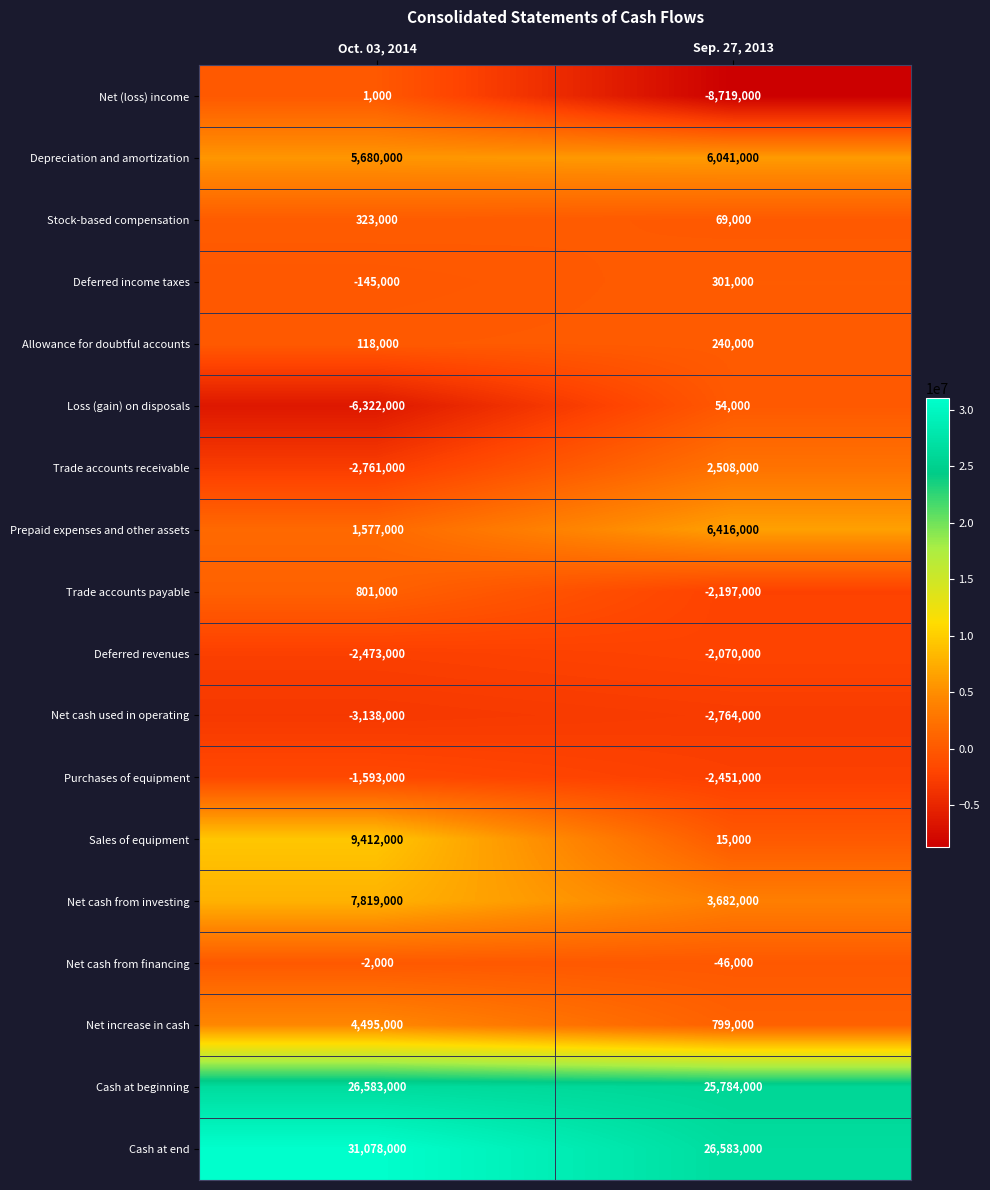

What is the smallest value displayed?

-8719000